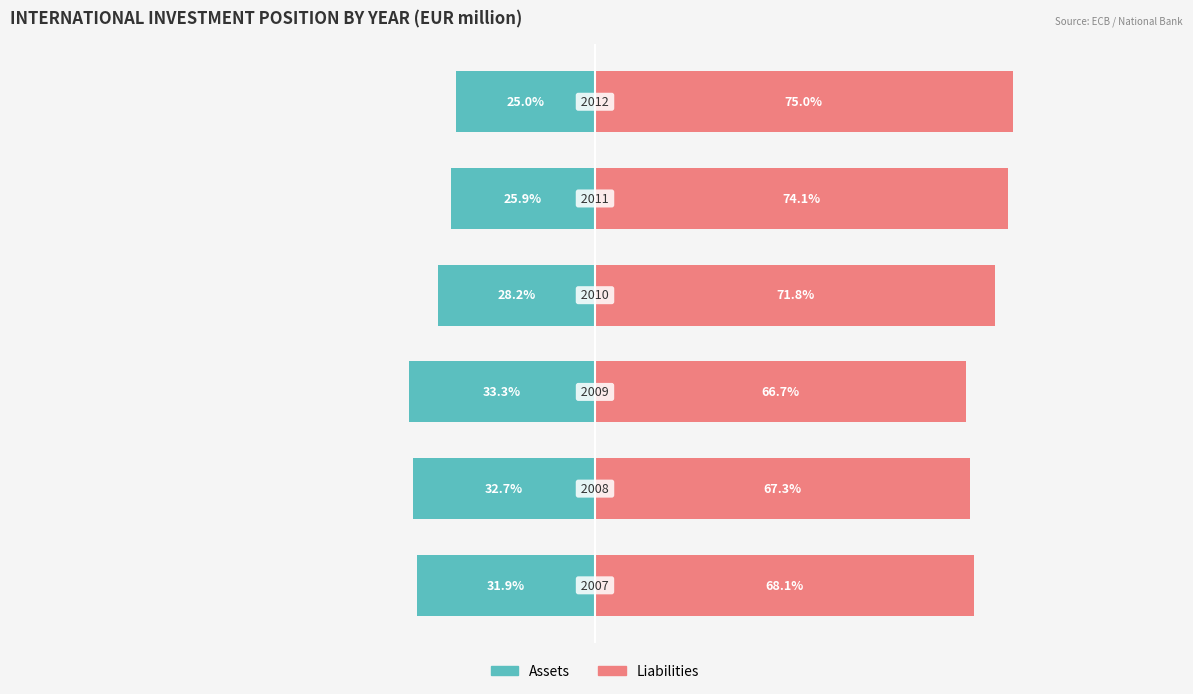

At 3, list the series in order from smallest to largest.

Assets, Liabilities